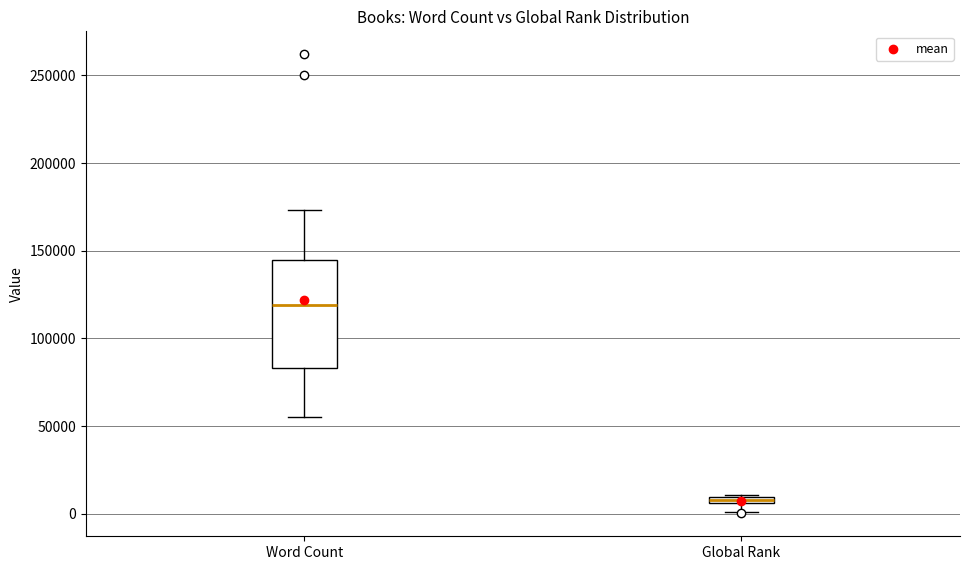

Where is the lower edge of the box for Global Rank on the y-axis? The values are not printed on the chart, so give them approximately, as read against the axis.

5000